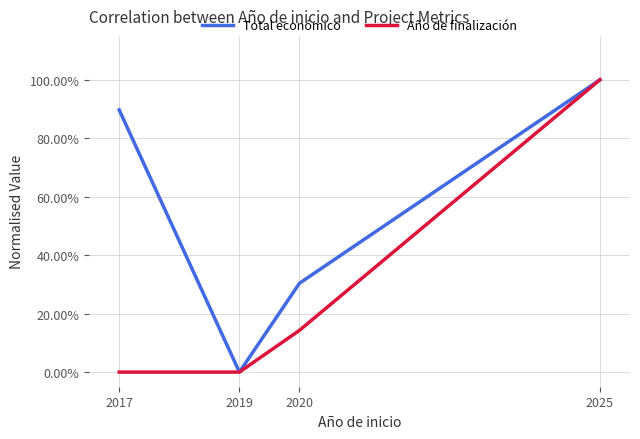

True or false: Año de finalización has a value of 1.0 at 2025.

True